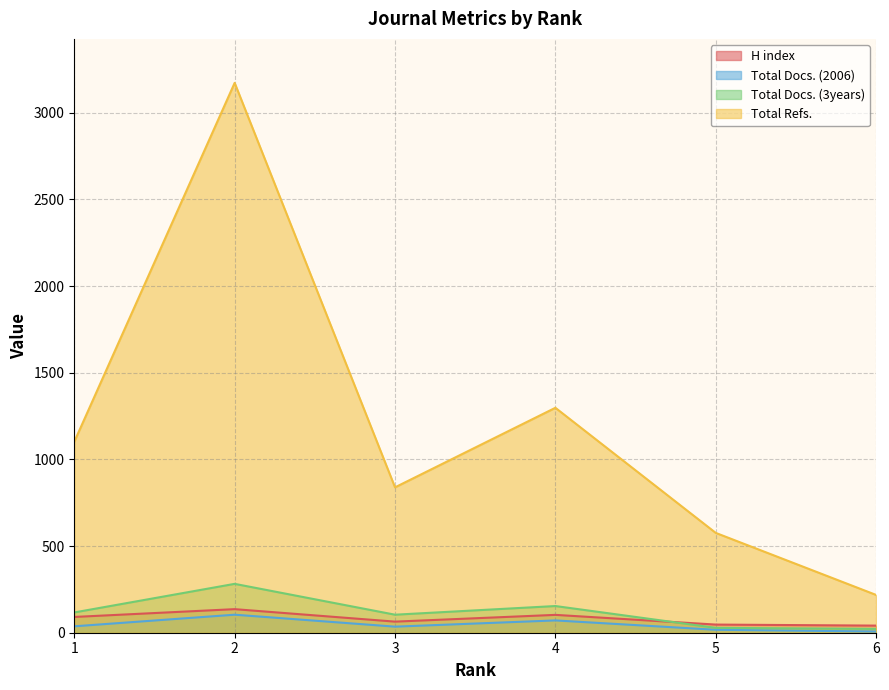

True or false: H index and Total Docs. (2006) intersect in this chart.

False